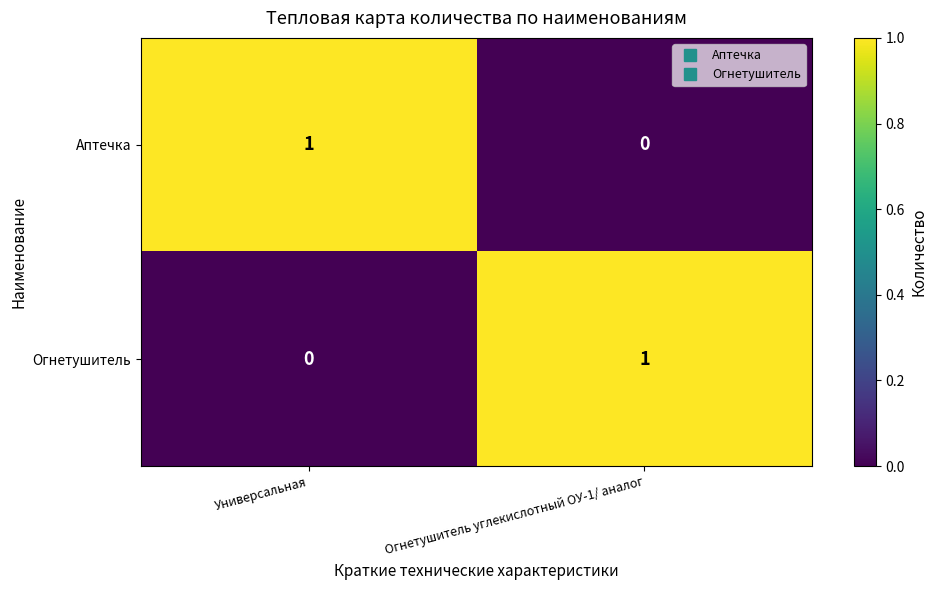

Is the value of Аптечка at Универсальная greater than the value of Огнетушитель at Универсальная?

Yes